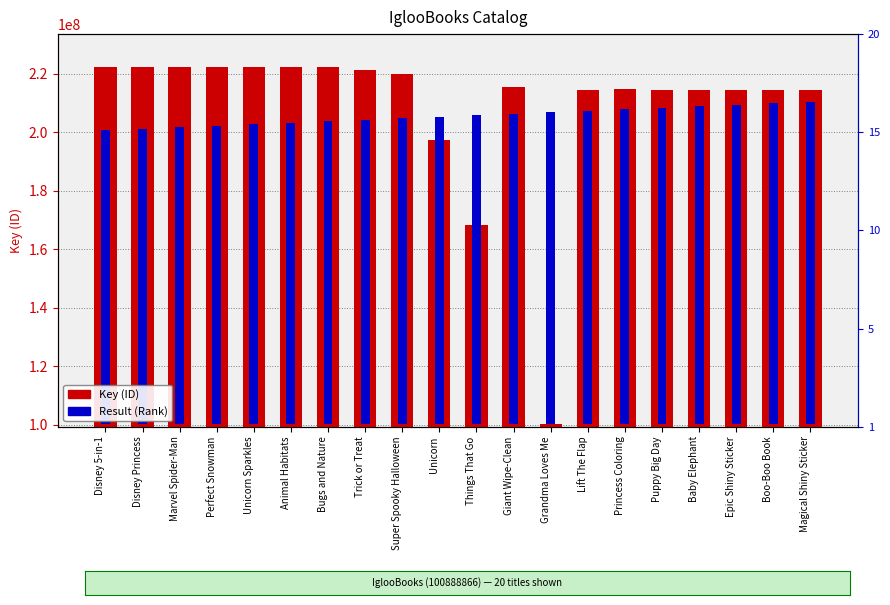

What is the greatest value displayed?

222495863.0